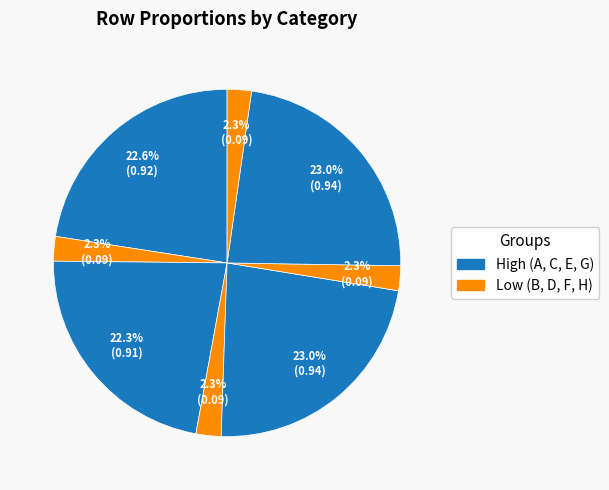

How many segments does this pie chart have?

8